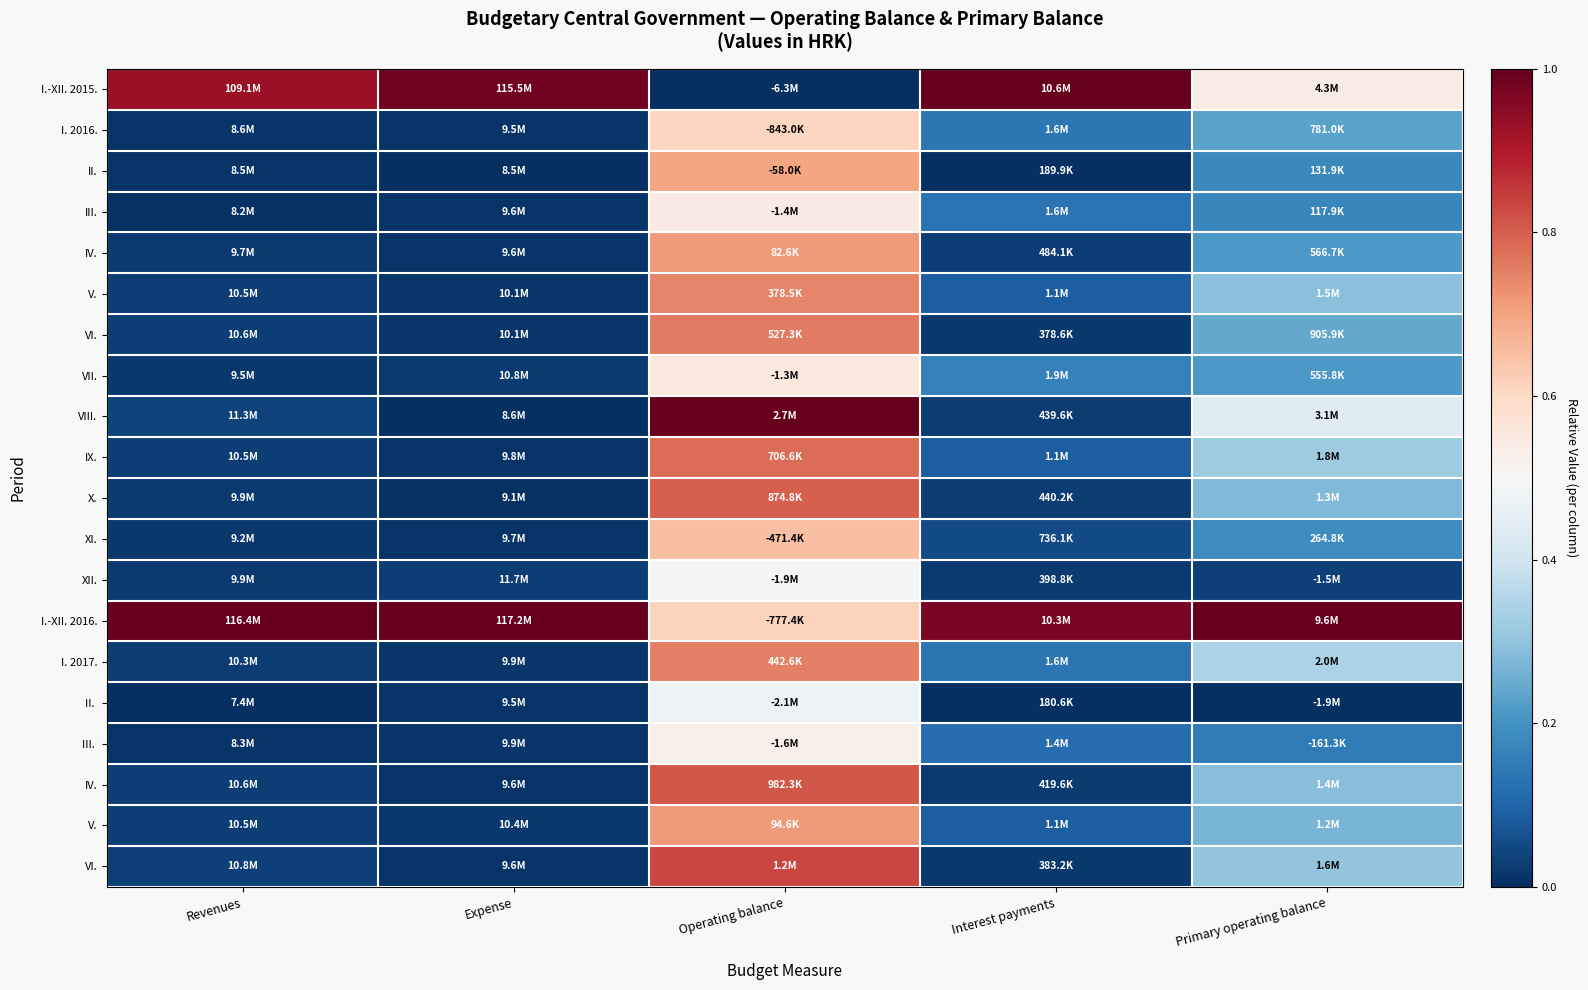

What is the maximum value shown in the chart?

1.0